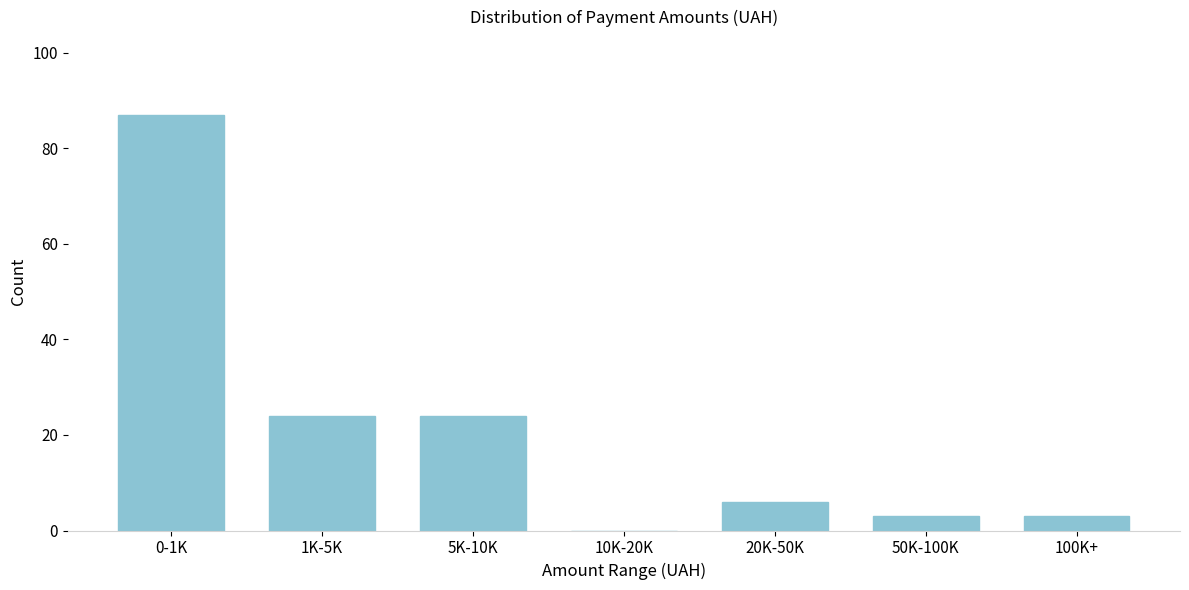

Reading left to right, what are all the values shown in this chart?

0-1K=87	1K-5K=24	5K-10K=24	10K-20K=0	20K-50K=6	50K-100K=3	100K+=3